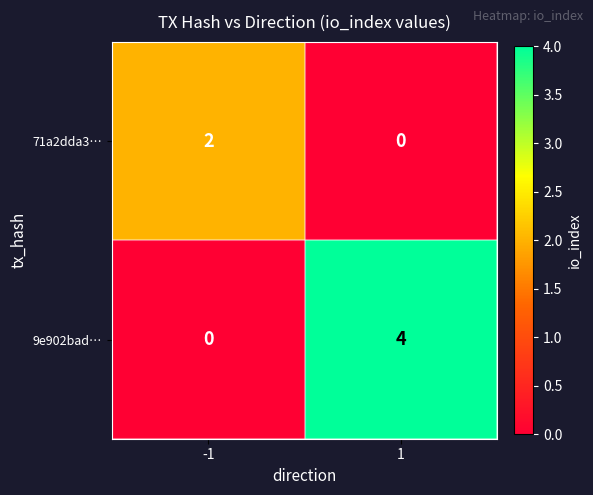

How many values in the 71a2dda3… series are below 2?

1